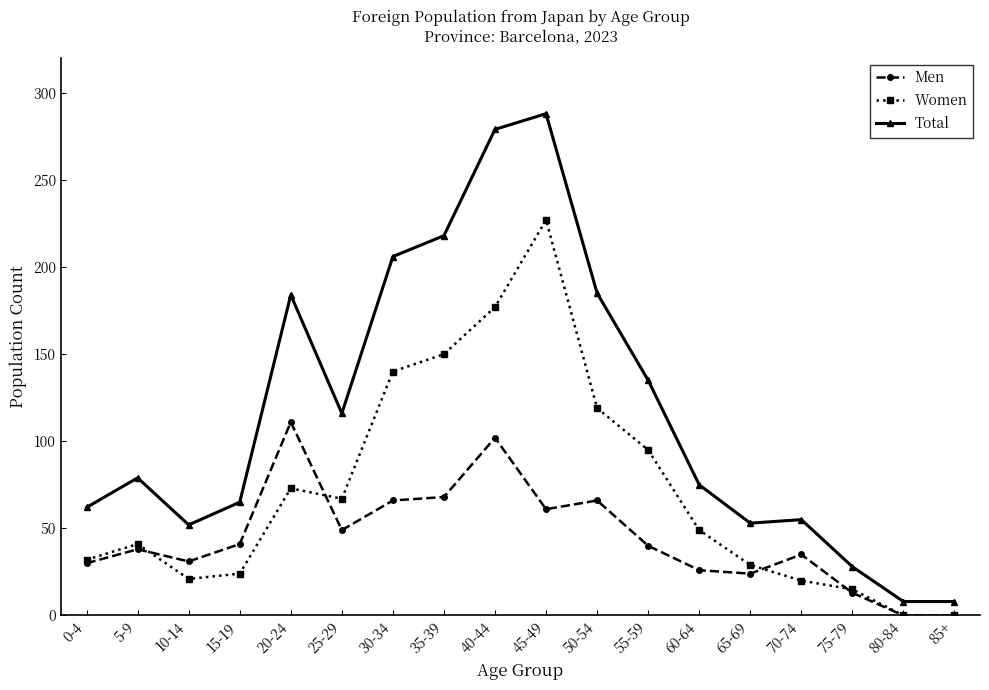

What is the label of the 7th point from the right?

55-59